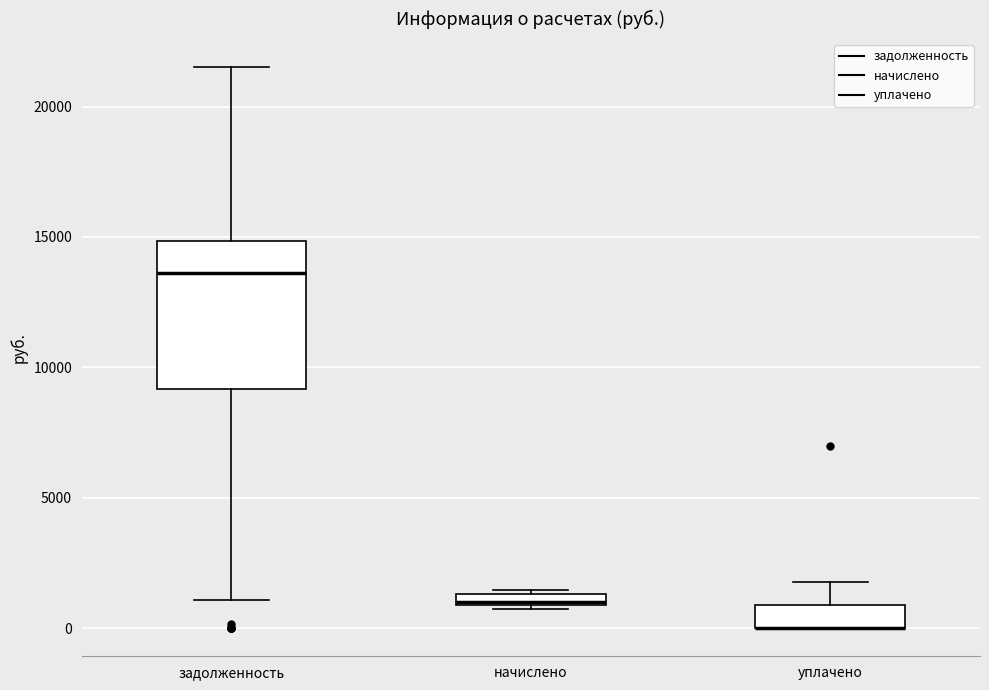

Which box is the tallest, from its lower edge to its upper edge?

задолженность